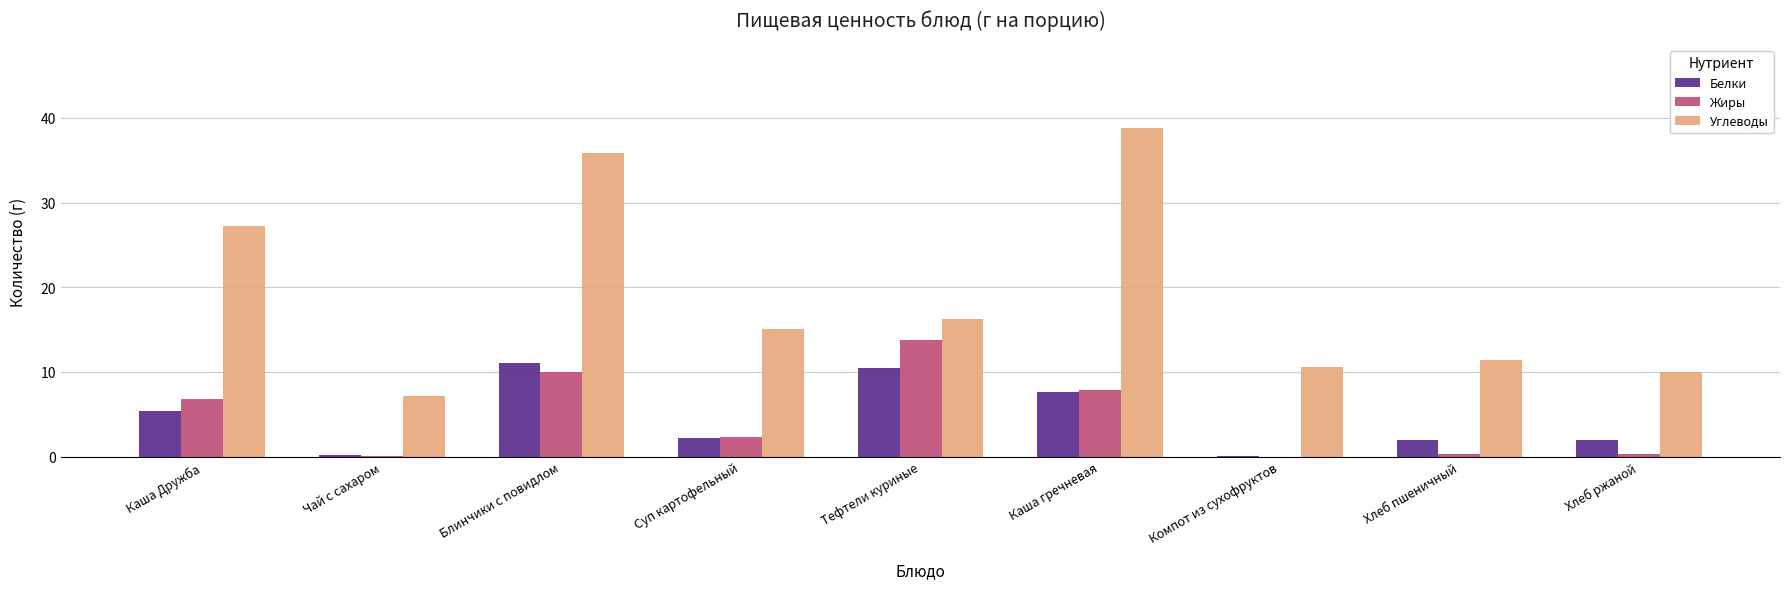

What are all the series names shown in the legend?

Белки, Жиры, Углеводы